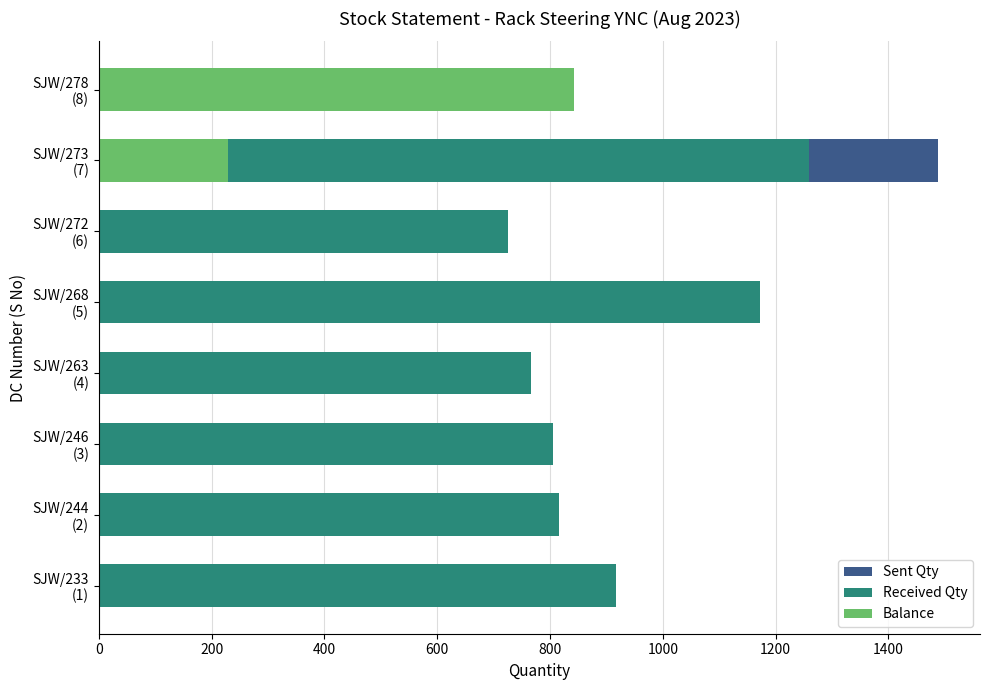

Reading left to right, extract all data points from this chart.

Sent Qty: 917	815	805	767	1173	725	1488	842
Received Qty: 917	815	805	767	1173	725	1259	0
Balance: 0	0	0	0	0	0	229	842